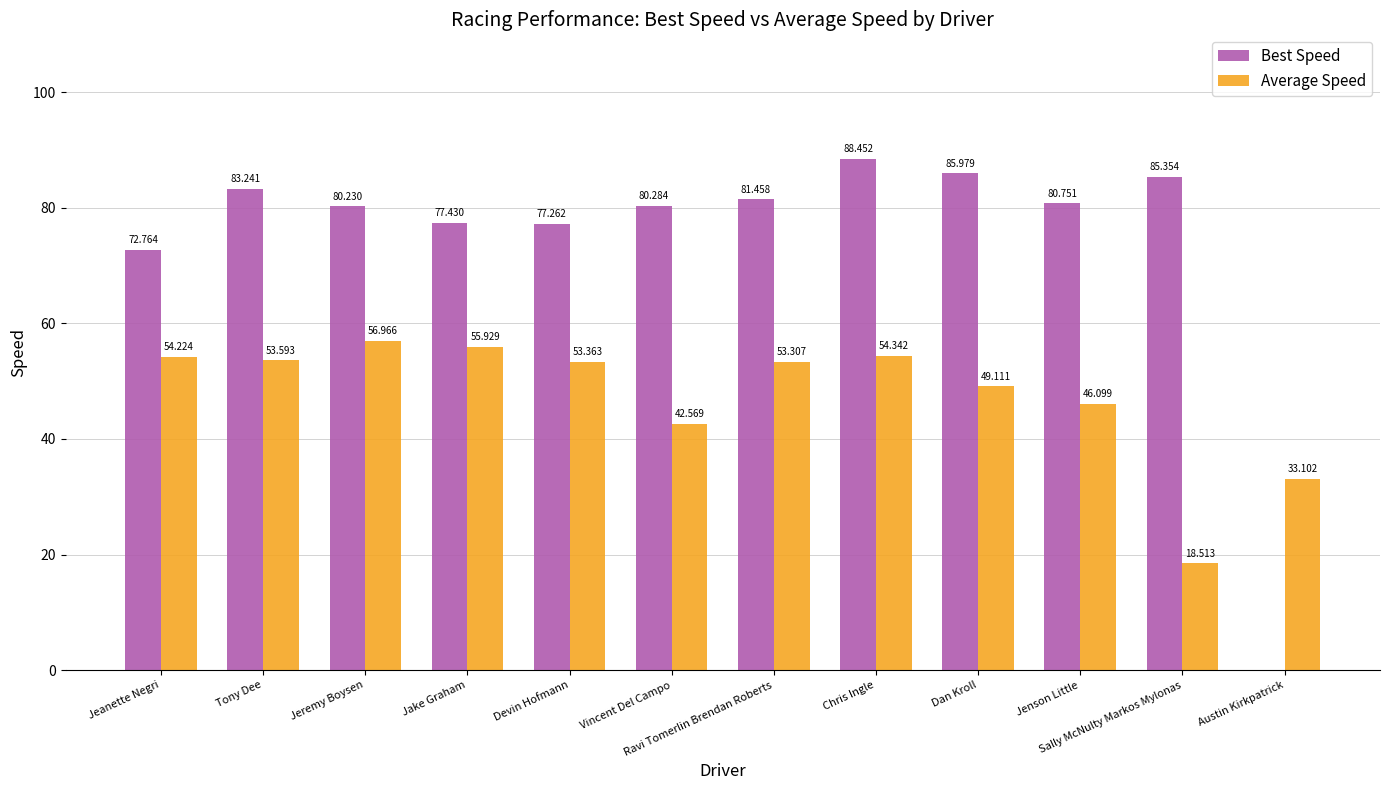

At which label is Best Speed closest to 44?

Jeanette Negri